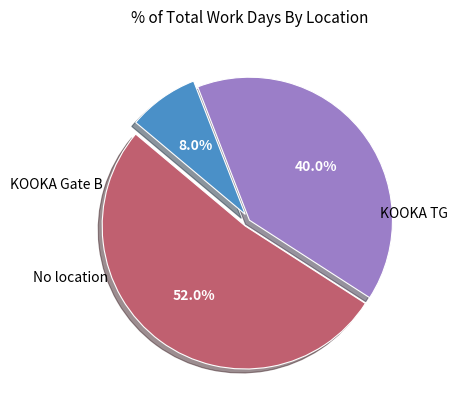

How many segments does this pie chart have?

3